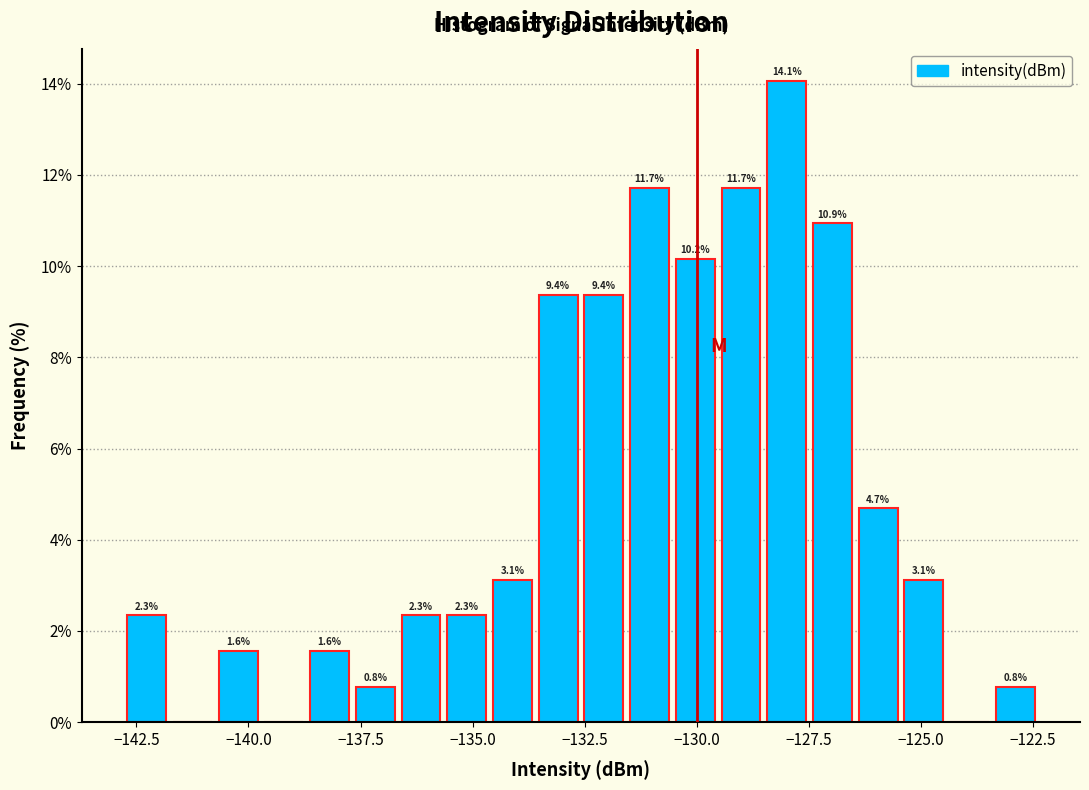

Read against the x-axis, roughly where is the centre of the tallest bar?

-128.0